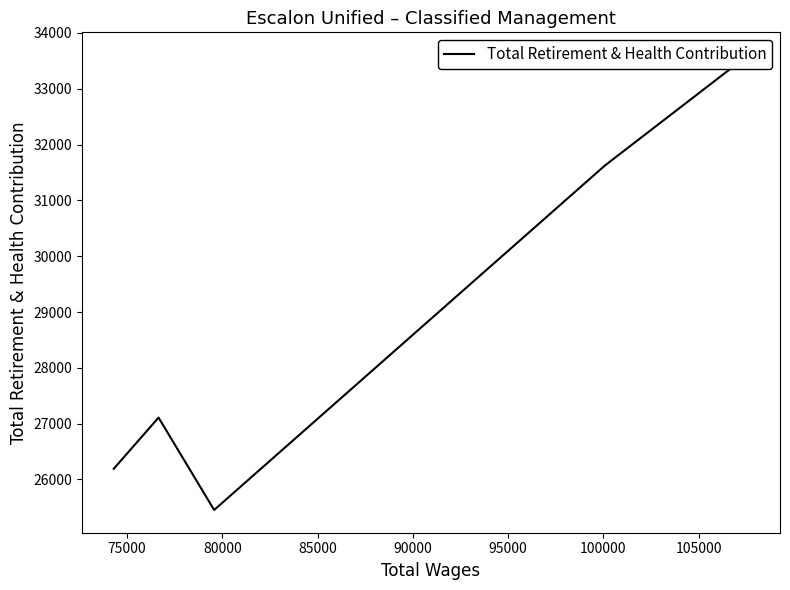

How many data points are less than 27109?

2